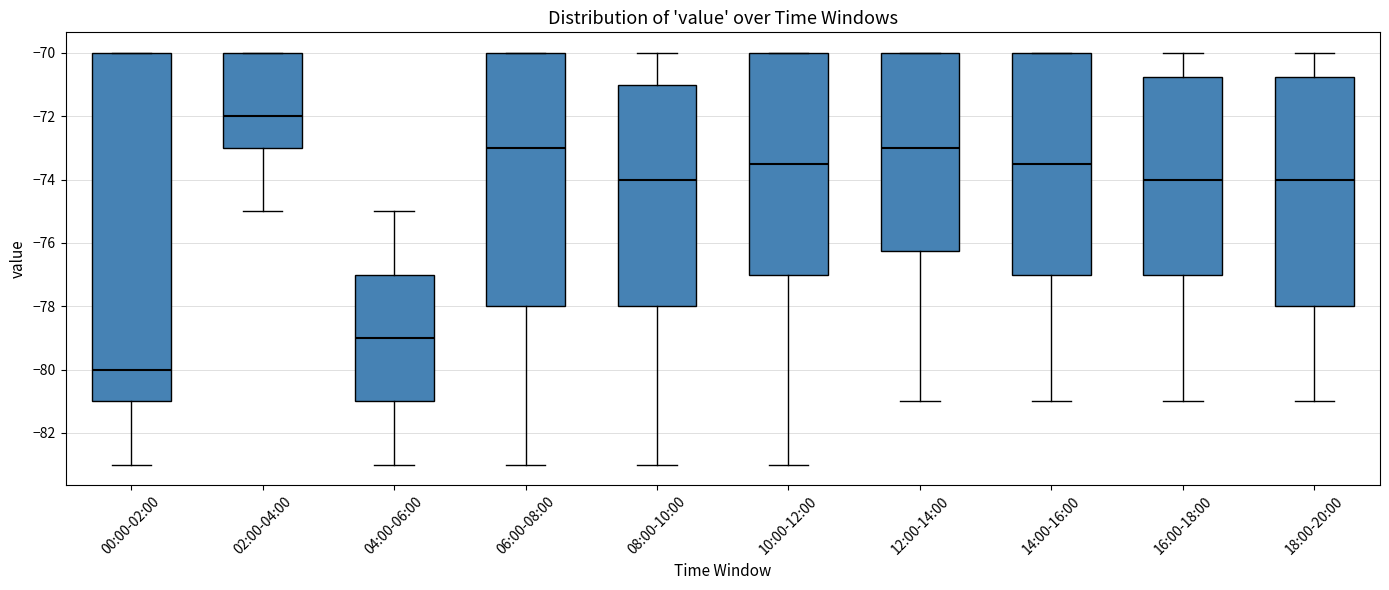

Comparing the boxes themselves (not the whiskers), which one is the tallest?

00:00-02:00